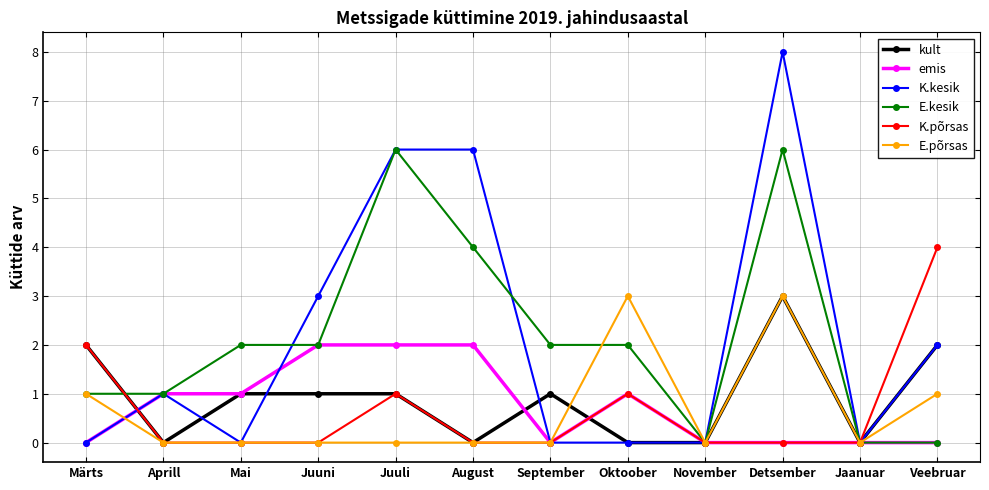

Does the chart have visible grid lines?

Yes